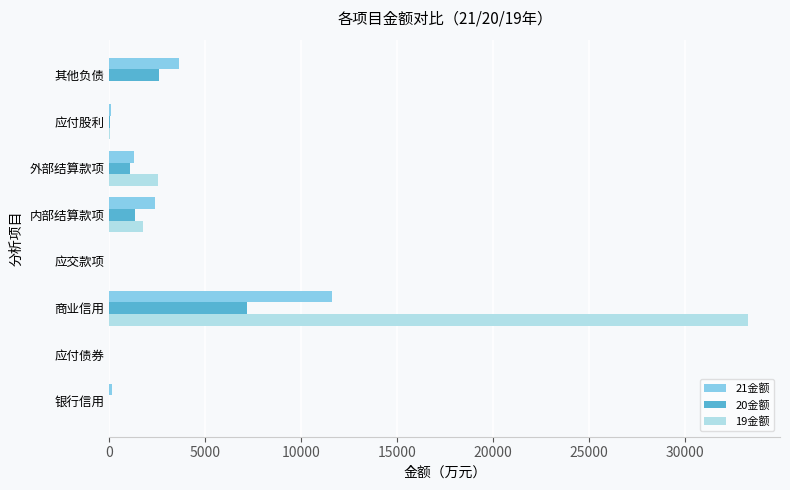

At which category is the sum across all series the highest?

商业信用